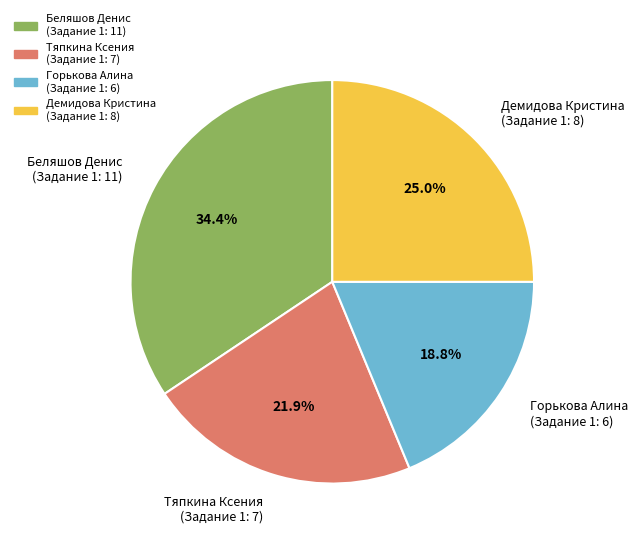

Is Беляшов Денис (Задание 1: 11) the majority of the pie?

No